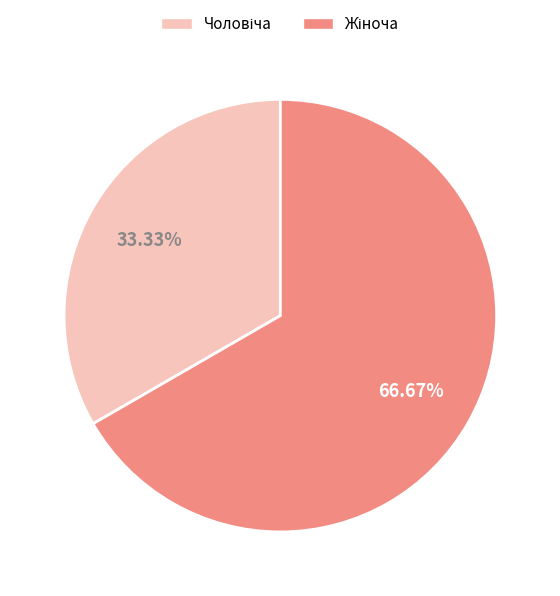

Is there a majority slice in this chart?

Yes